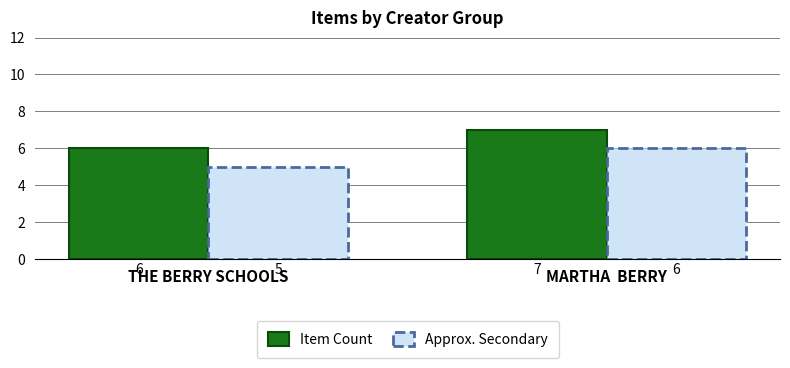

What is the maximum value for Item Count?

7